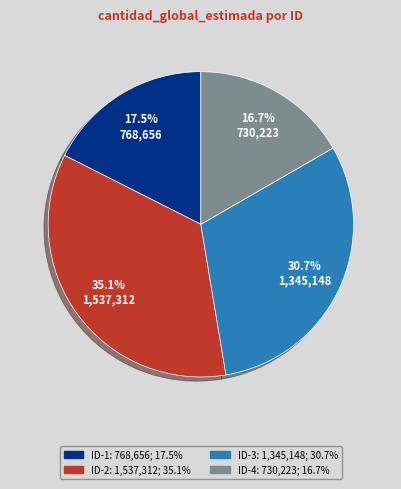

Does any single category account for the majority?

No